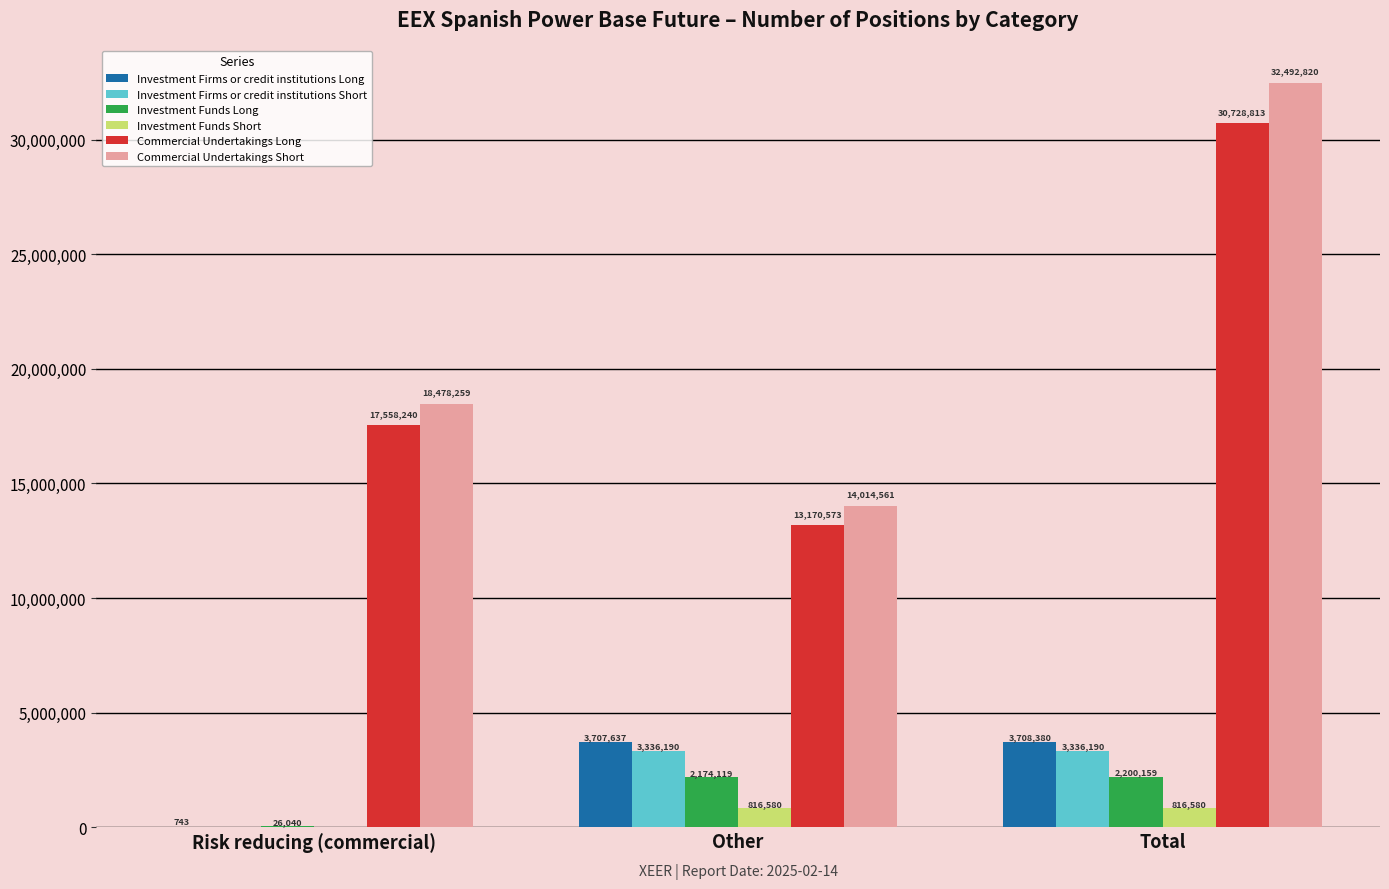

What is the greatest value displayed?

32492820